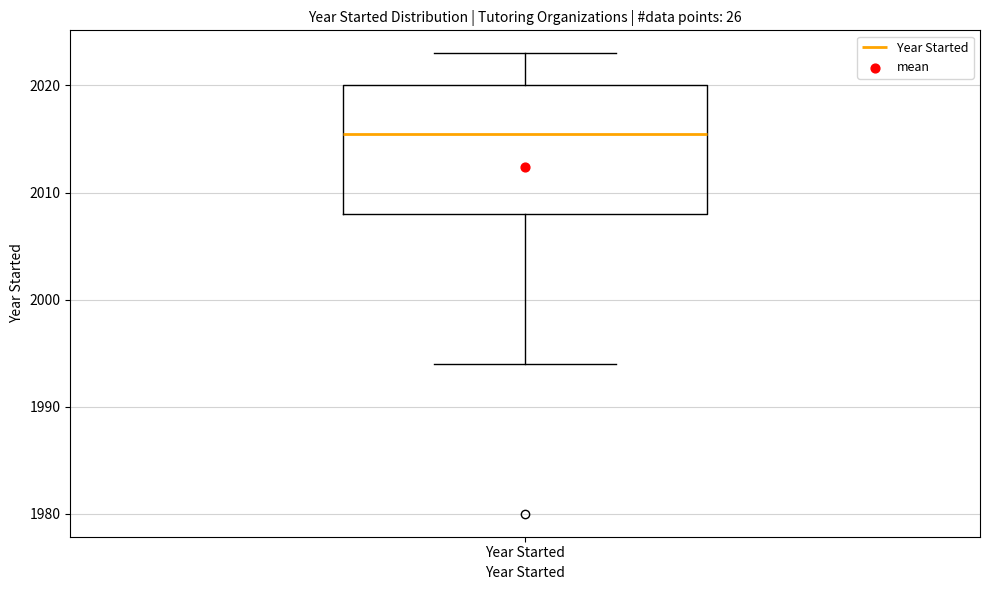

Transcribe this box plot: give where the median line is, the range the box spans, and where the two whiskers end, as read against the y-axis. The values are not printed on the chart, so give them approximately, as read against the axis.

median 2016, box 2008 to 2020, whiskers 1994 to 2023